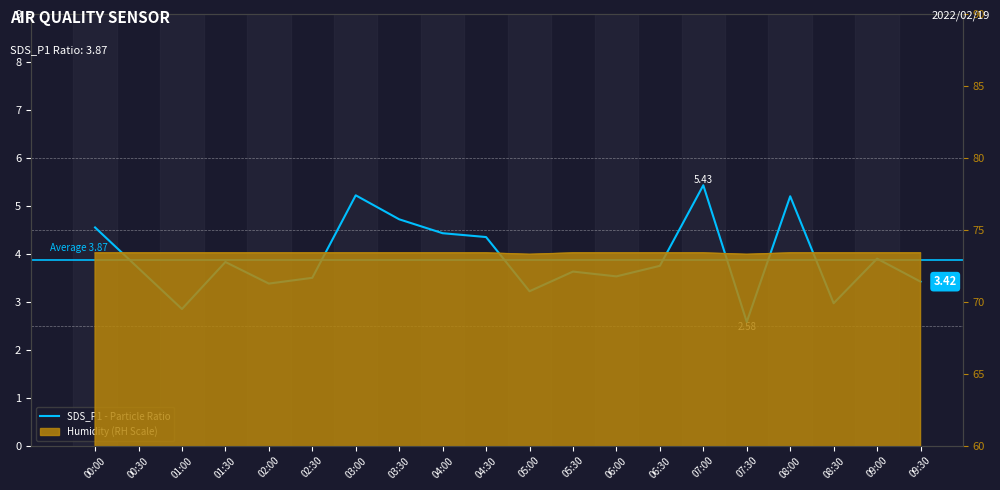

Which category has the lowest value across all series?

07:30